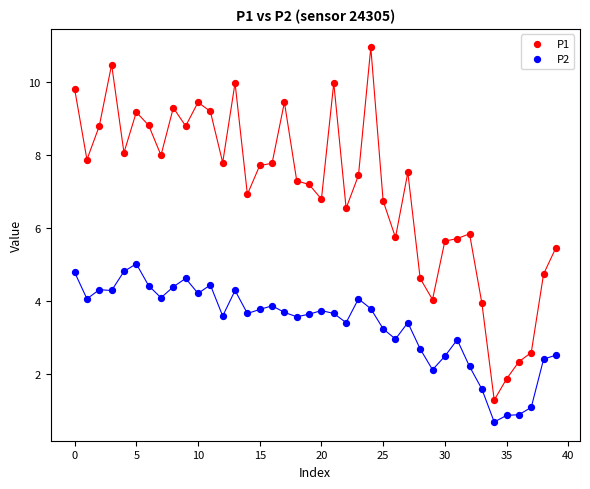

Which series reaches the minimum Y coordinate?

P2